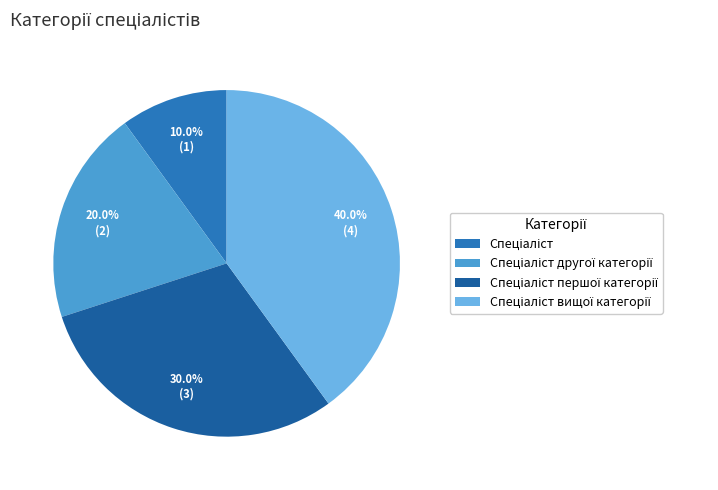

Does any single category account for the majority?

No